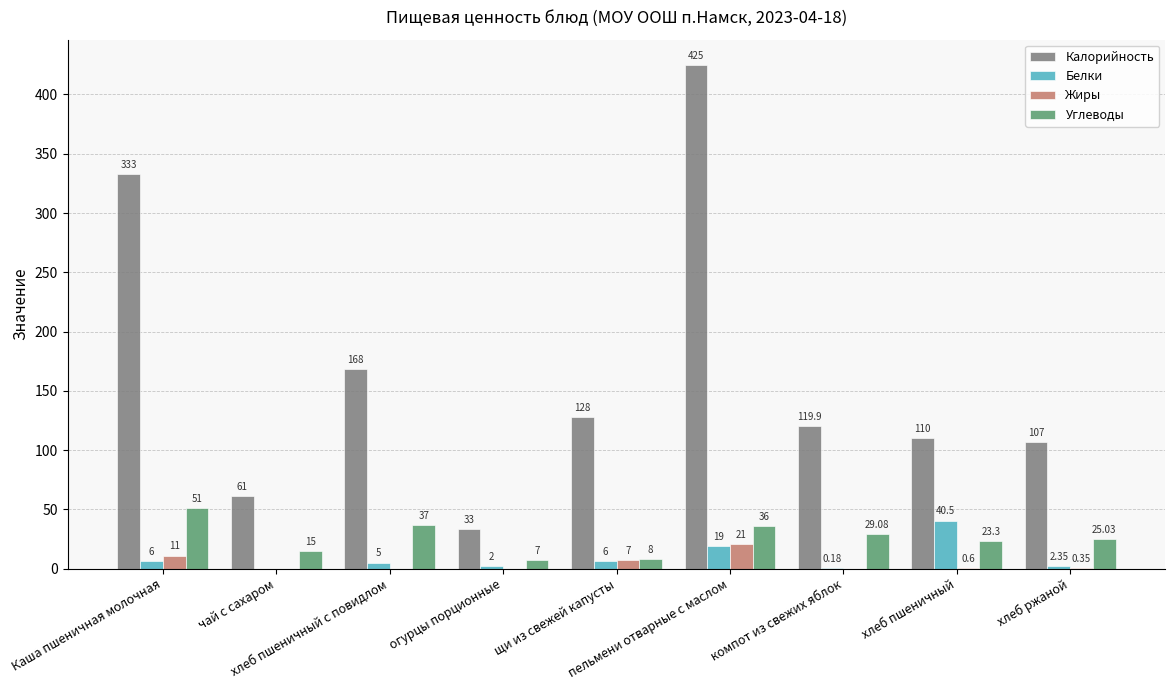

How many groups of bars are there?

9